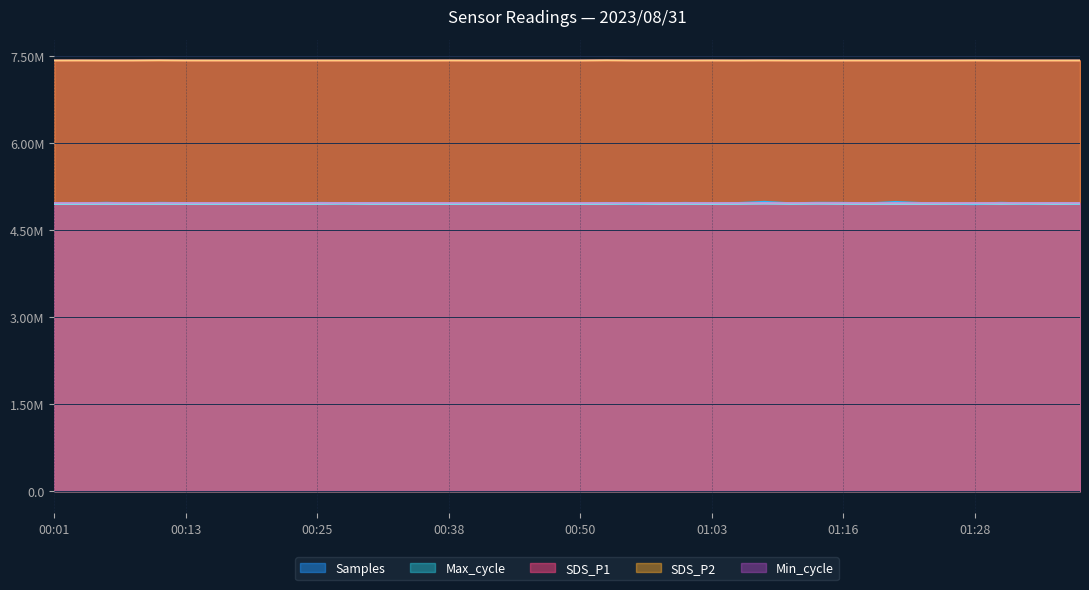

True or false: Max_cycle and SDS_P2 intersect in this chart.

False